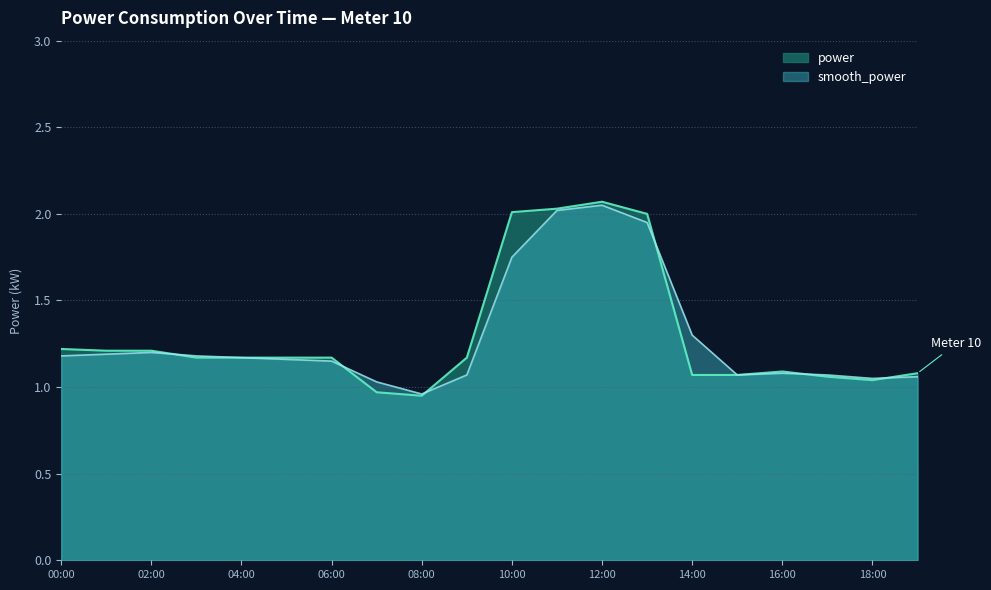

Between 00:00 and 11:00, which is larger?

11:00